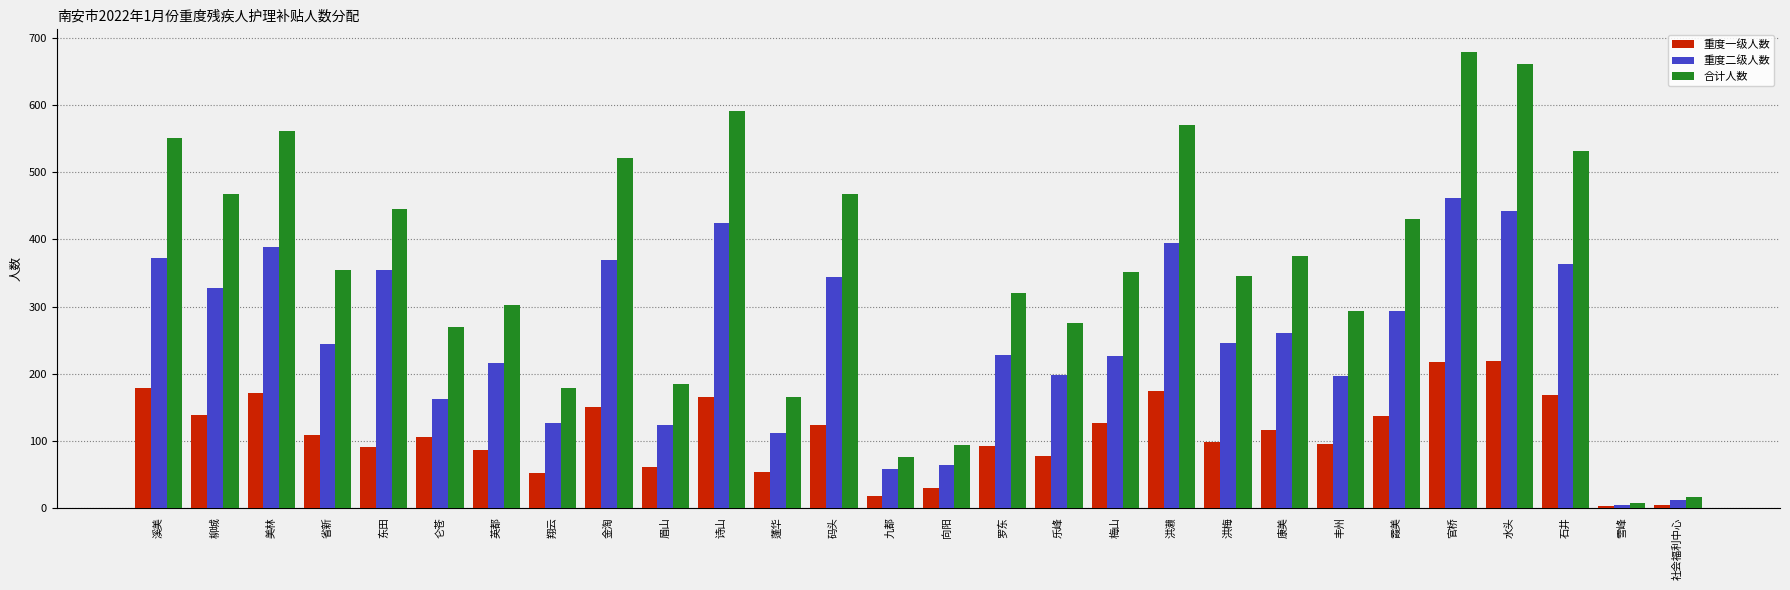

The value of 合计人数 at 东田 is 446. True or false?

True